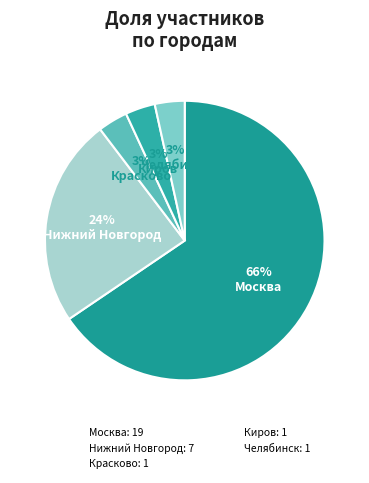

Combined, do Челябинск and Нижний Новгород account for over 50%?

No